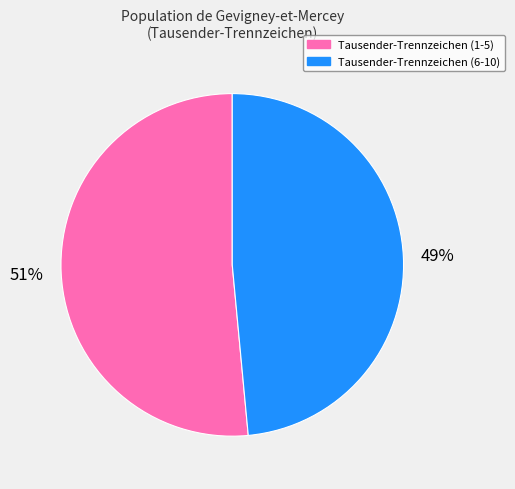

Does any single category account for the majority?

Yes